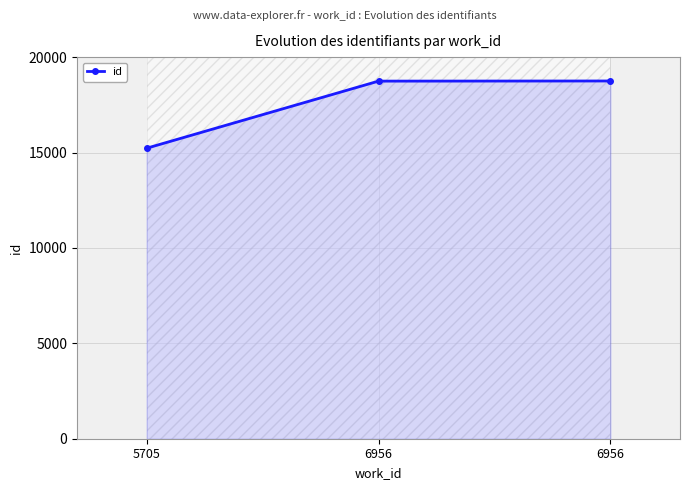

The value at 6956 is 6686. True or false?

False